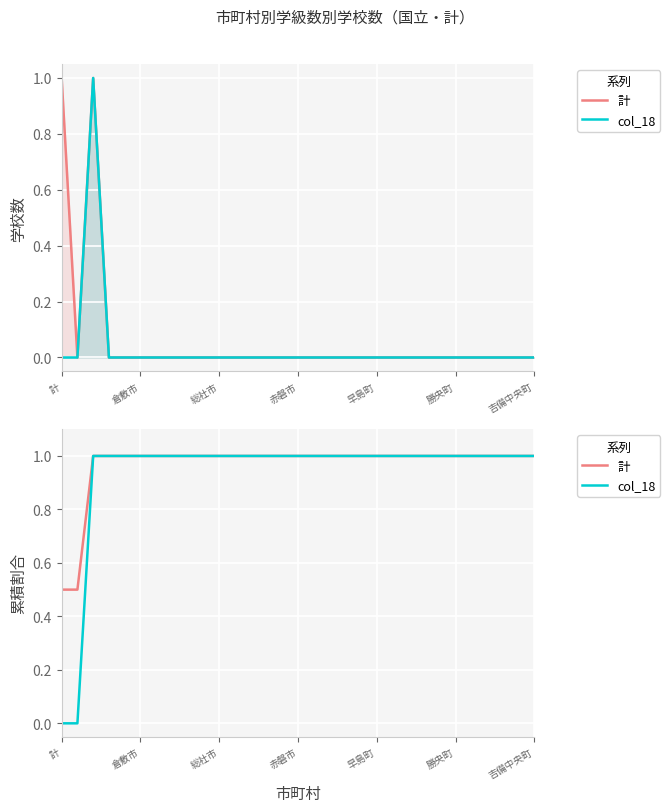

The col_18 series shows 0.2 at 7. True or false?

False